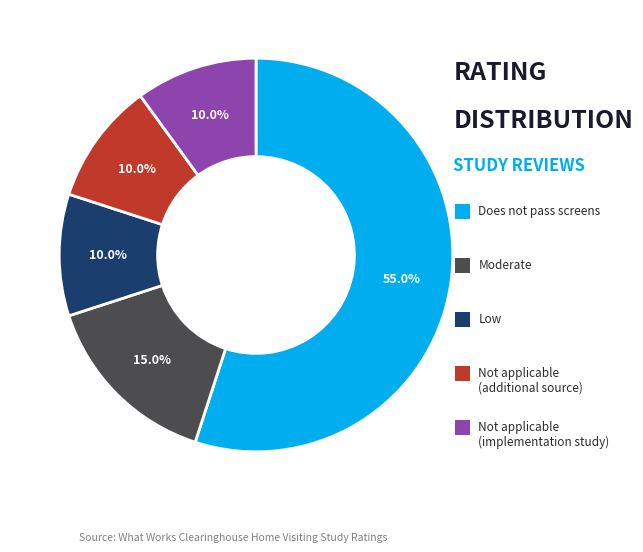

Is there any slice that represents more than half of the pie?

Yes